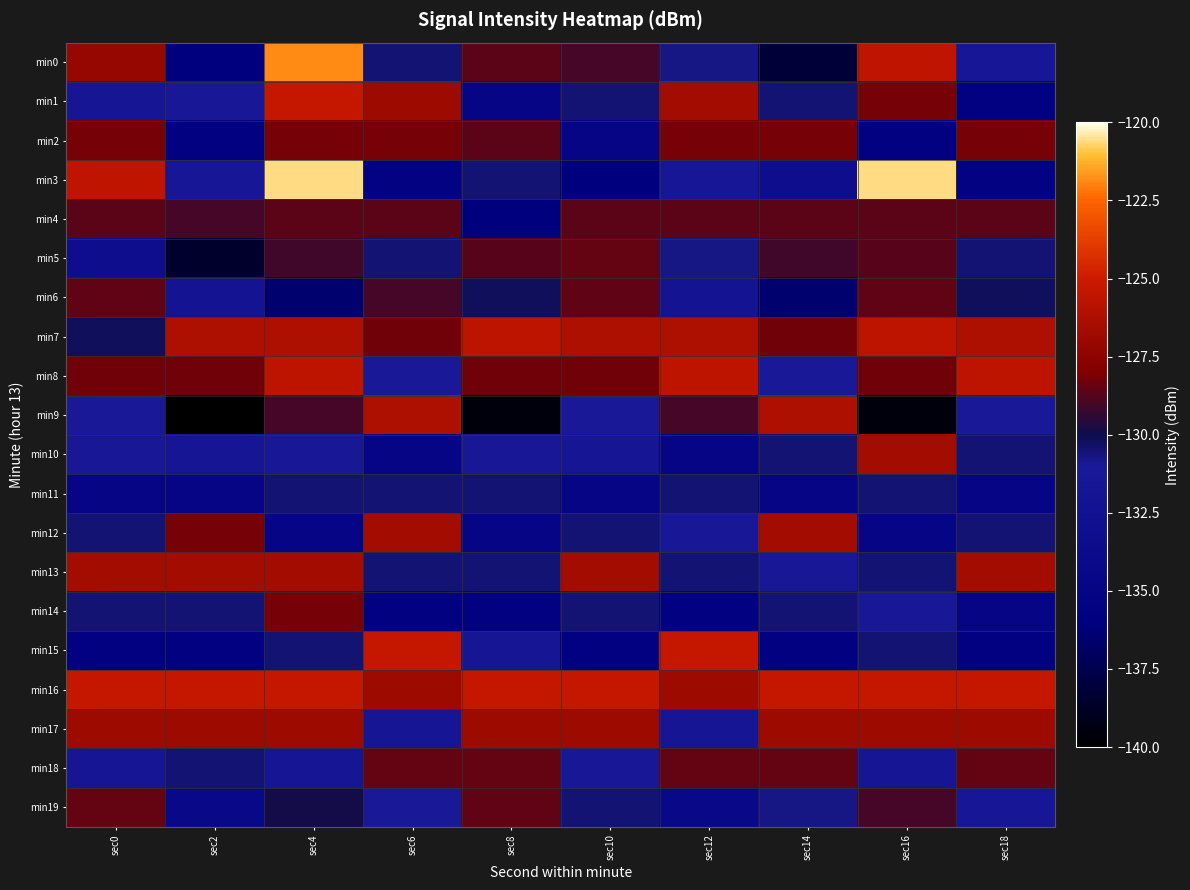

Rank the series by their maximum value, from highest to lowest.

min3, min0, min1, min15, min16, min7, min8, min9, min10, min12, min13, min17, min2, min14, min5, min18, min19, min6, min4, min11